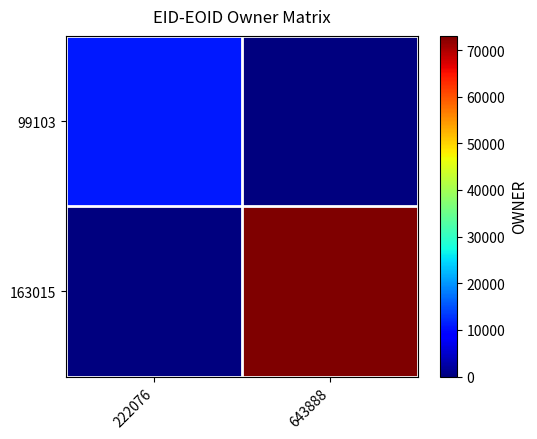

Which series has the largest total across all categories?

163015